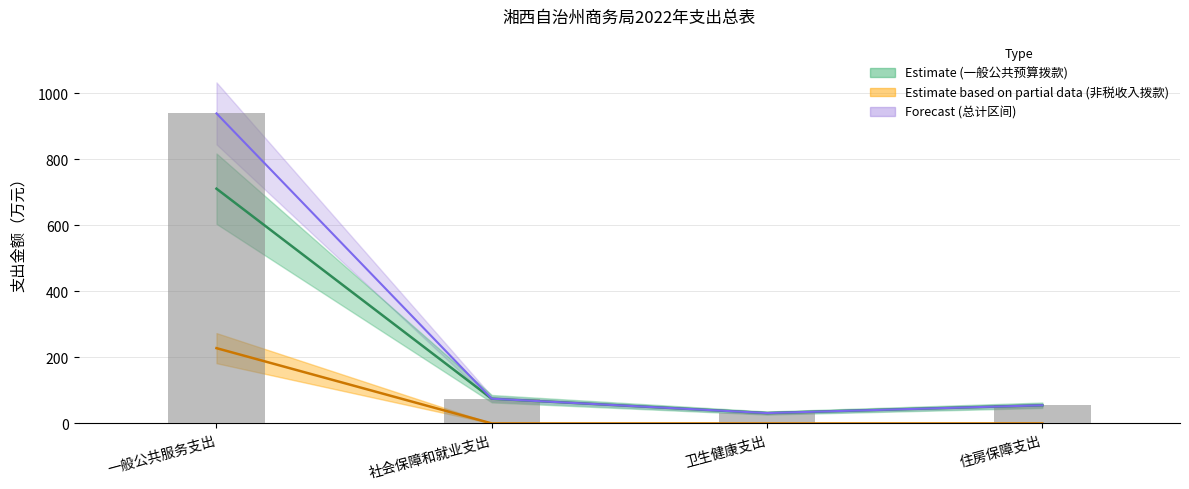

Which label corresponds to the smallest value in the chart?

卫生健康支出